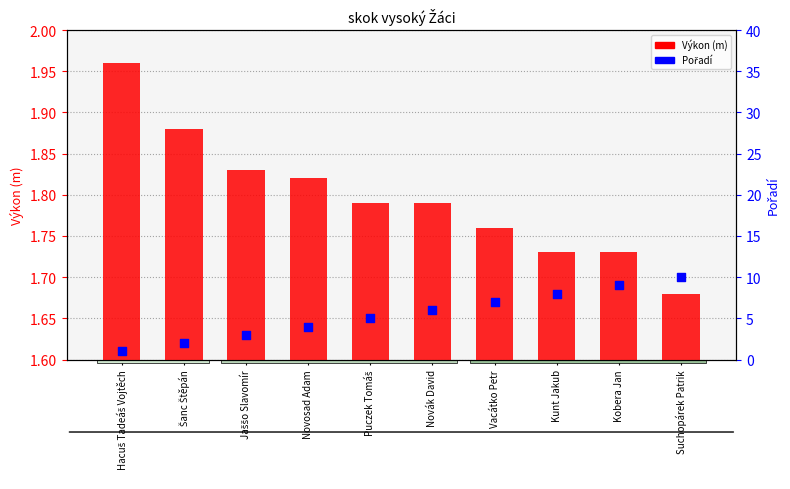

Which series reaches the maximum Y coordinate?

Pořadí